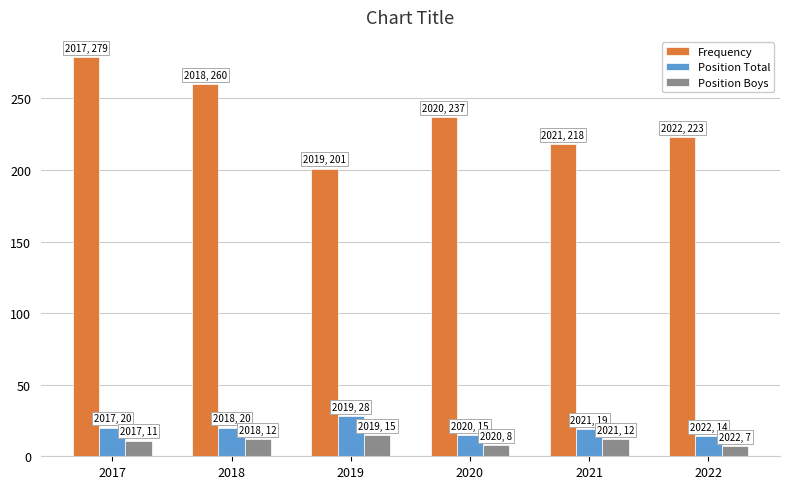

What is the sum of all Position Boys values?

65